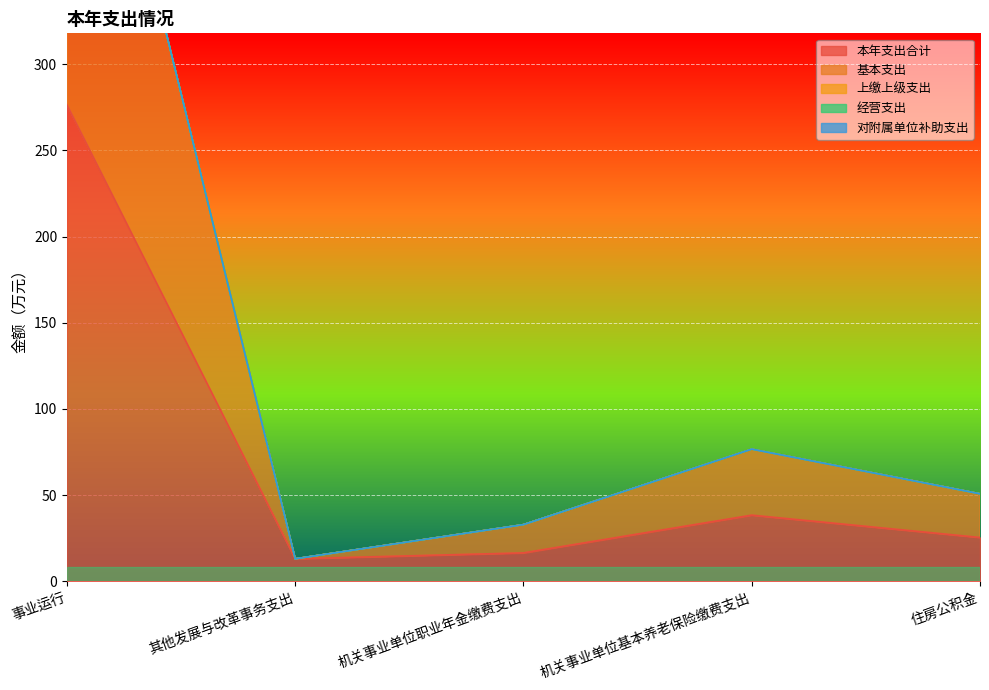

What is the greatest value displayed?

276.4